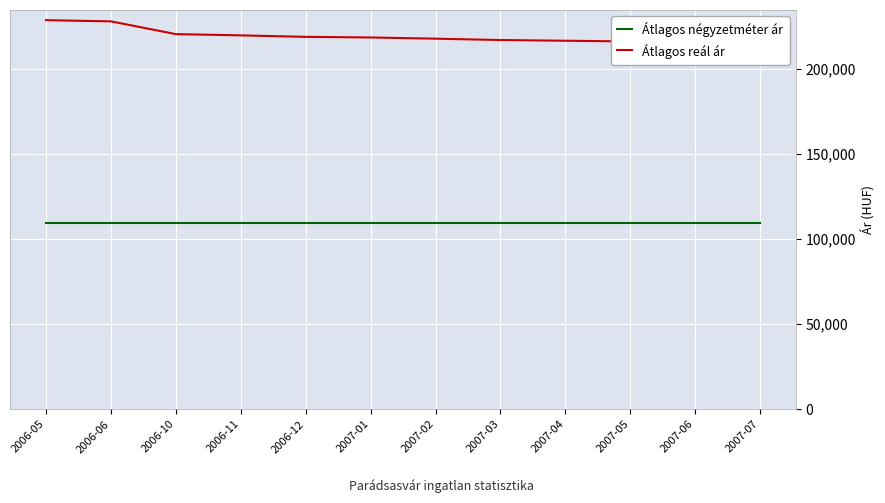

What are all the series names shown in the legend?

Átlagos négyzetméter ár, Átlagos reál ár